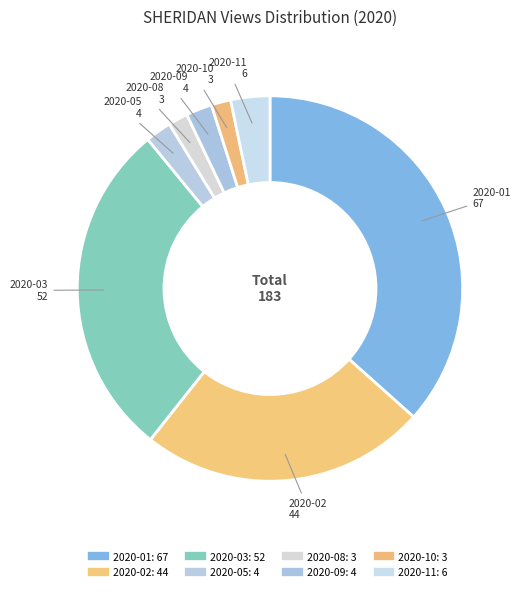

Is there a majority slice in this chart?

No